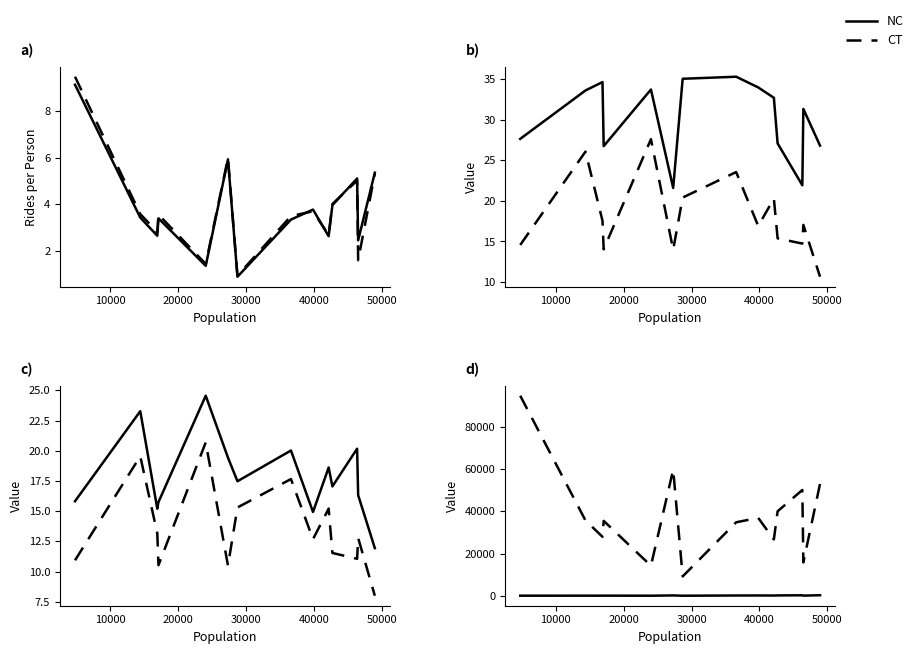

List the series in order of their overall mean, lowest first.

NC, CT